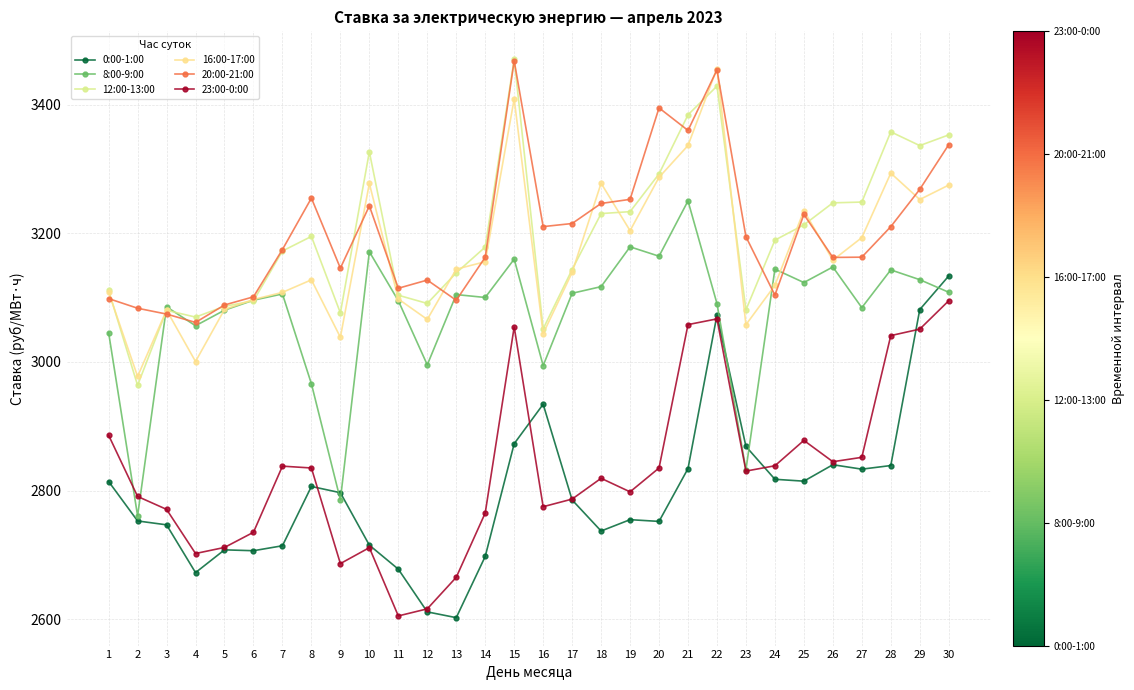

Count the number of categories in the chart.

30